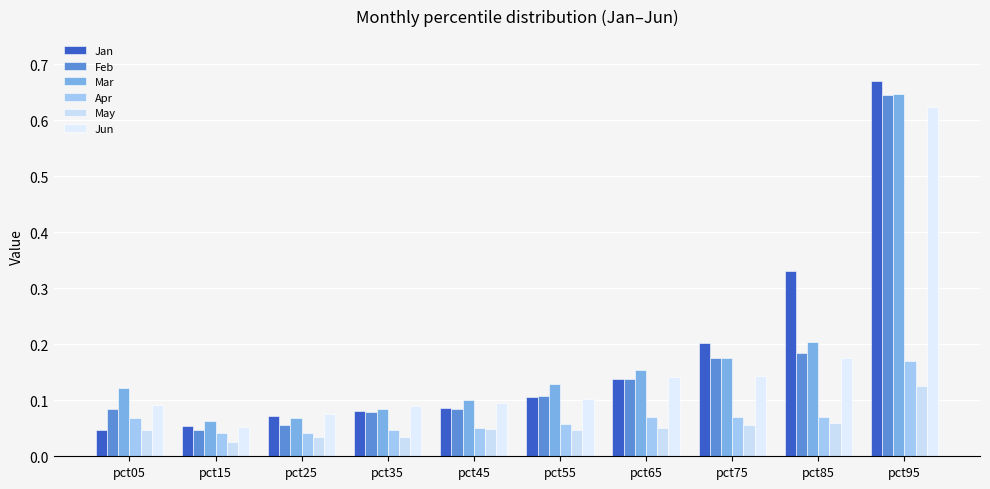

Reading left to right, transcribe all the data shown in this chart.

Jan: pct05=0.0	pct15=0.1	pct25=0.1	pct35=0.1	pct45=0.1	pct55=0.1	pct65=0.1	pct75=0.2	pct85=0.3	pct95=0.7
Feb: pct05=0.1	pct15=0.0	pct25=0.1	pct35=0.1	pct45=0.1	pct55=0.1	pct65=0.1	pct75=0.2	pct85=0.2	pct95=0.6
Mar: pct05=0.1	pct15=0.1	pct25=0.1	pct35=0.1	pct45=0.1	pct55=0.1	pct65=0.2	pct75=0.2	pct85=0.2	pct95=0.6
Apr: pct05=0.1	pct15=0.0	pct25=0.0	pct35=0.0	pct45=0.1	pct55=0.1	pct65=0.1	pct75=0.1	pct85=0.1	pct95=0.2
May: pct05=0.0	pct15=0.0	pct25=0.0	pct35=0.0	pct45=0.0	pct55=0.0	pct65=0.1	pct75=0.1	pct85=0.1	pct95=0.1
Jun: pct05=0.1	pct15=0.1	pct25=0.1	pct35=0.1	pct45=0.1	pct55=0.1	pct65=0.1	pct75=0.1	pct85=0.2	pct95=0.6